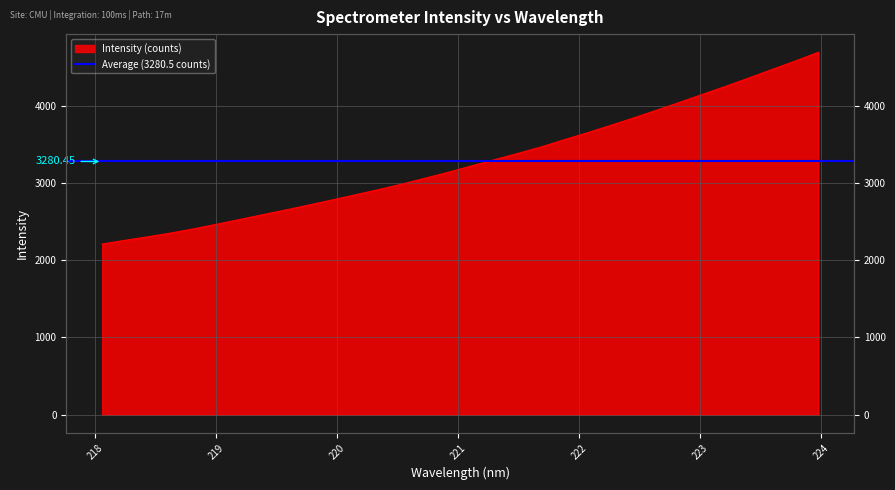

What is the label of the 24th point from the left?

222.4538